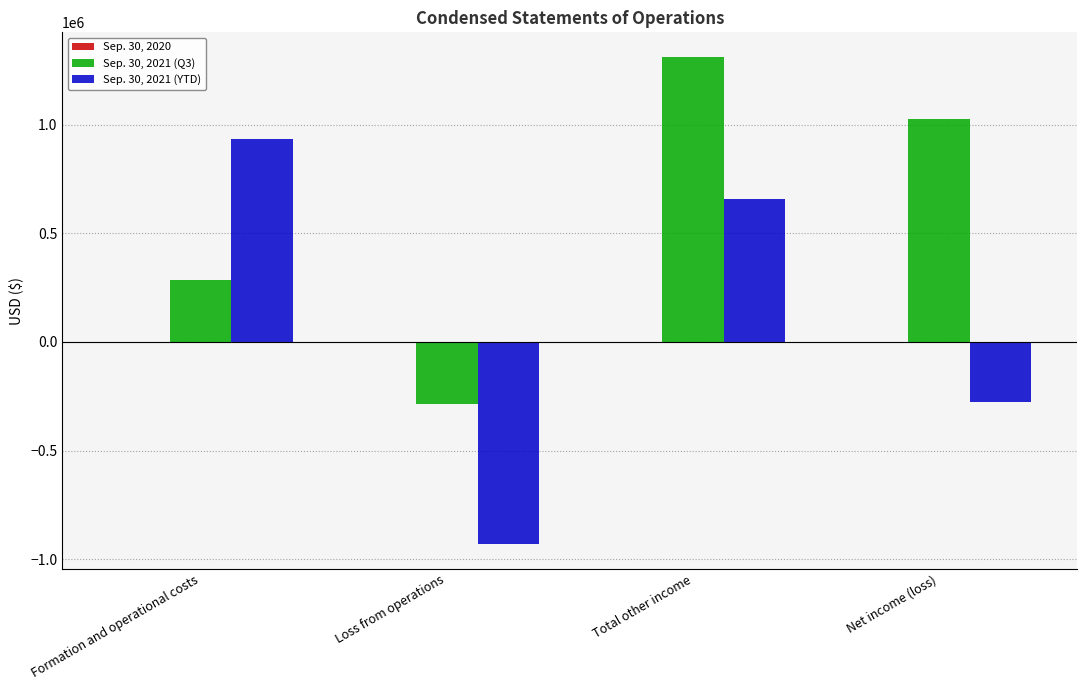

What is the average value of the Sep. 30, 2021 (YTD) series?

95373